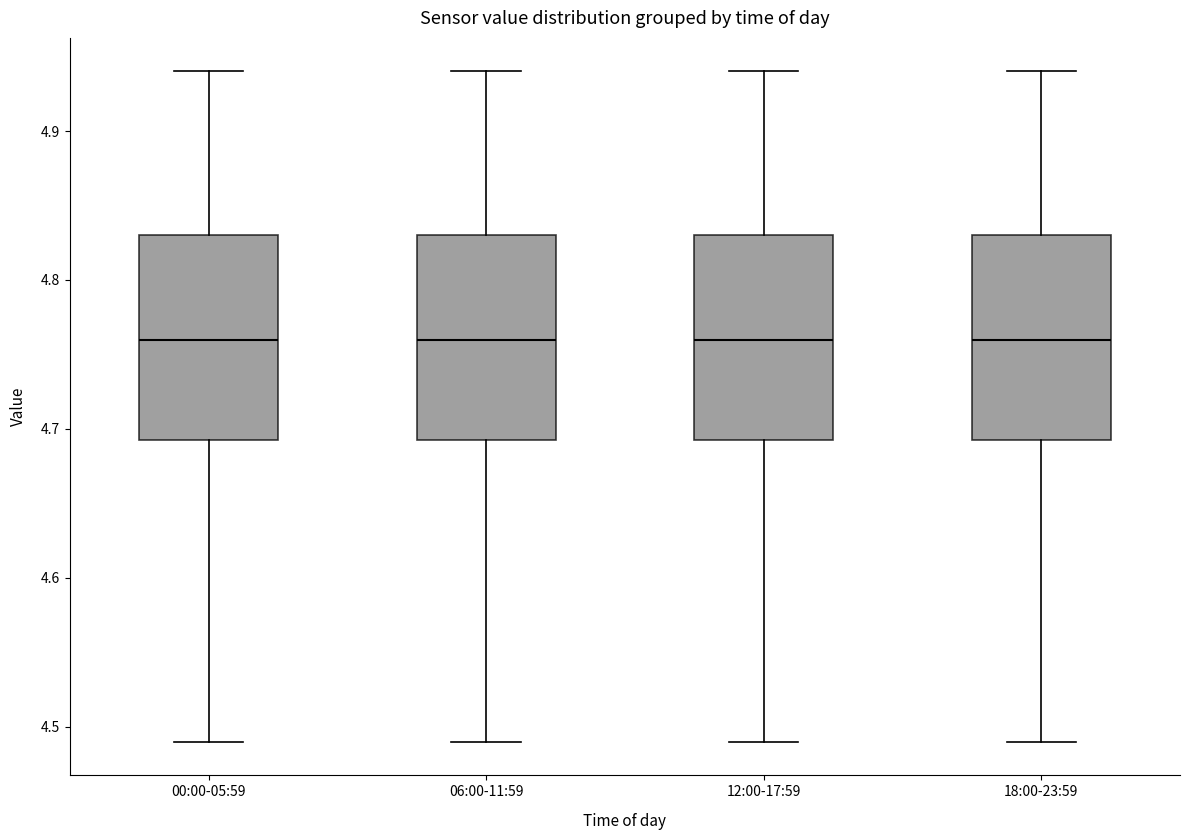

Reading left to right, read every box against the y-axis: the position of its median line, the range the box covers, and the ends of its whiskers. The values are not printed on the chart, so give them approximately, as read against the axis.

00:00-05:59: median 4.76, box 4.69 to 4.83, whiskers 4.49 to 4.94
06:00-11:59: median 4.76, box 4.69 to 4.83, whiskers 4.49 to 4.94
12:00-17:59: median 4.76, box 4.69 to 4.83, whiskers 4.49 to 4.94
18:00-23:59: median 4.76, box 4.69 to 4.83, whiskers 4.49 to 4.94